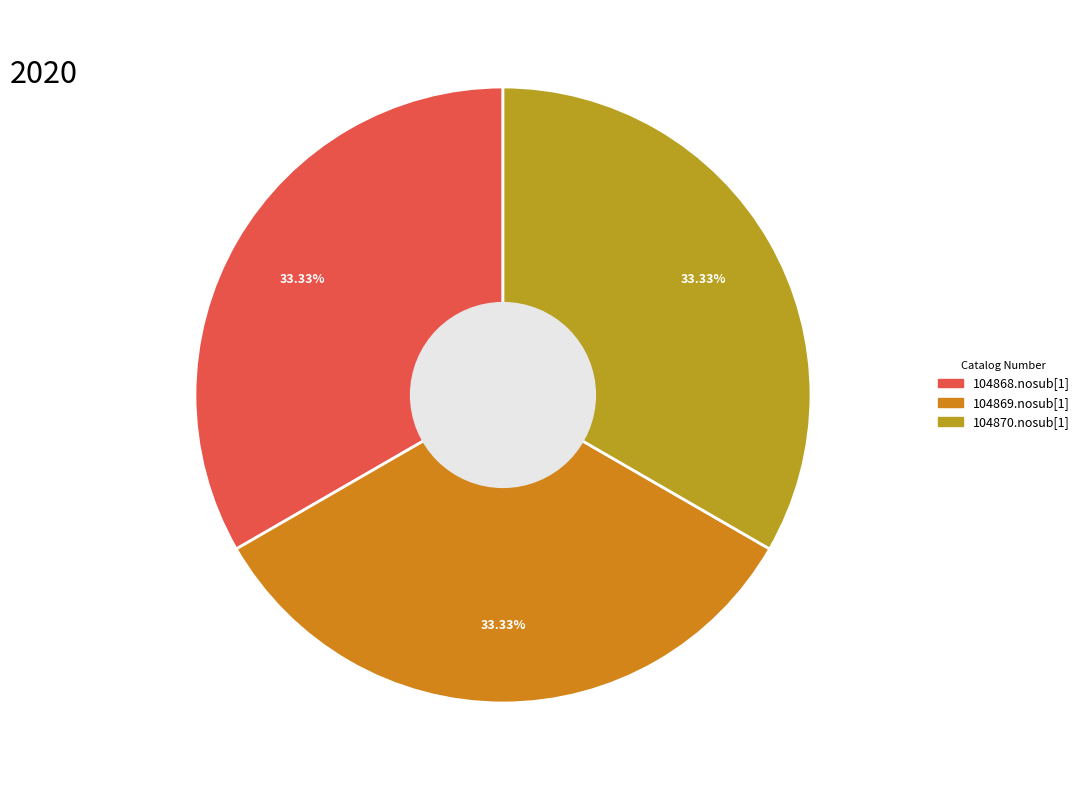

Does any single category account for the majority?

No